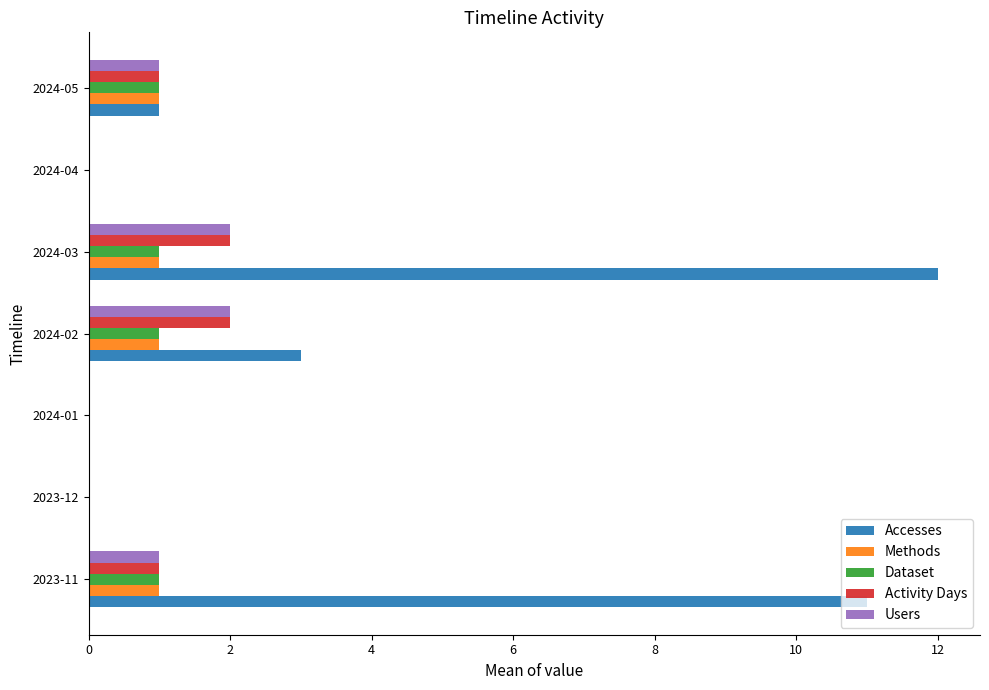

The Dataset series shows 0 at 2024-01. True or false?

True